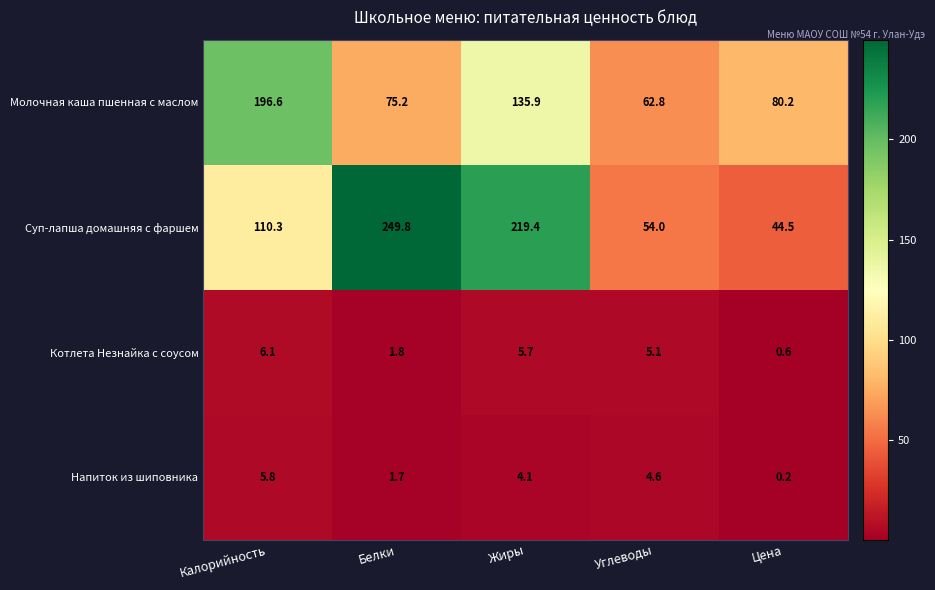

What is the sum of all Молочная каша пшенная с маслом values?

550.7